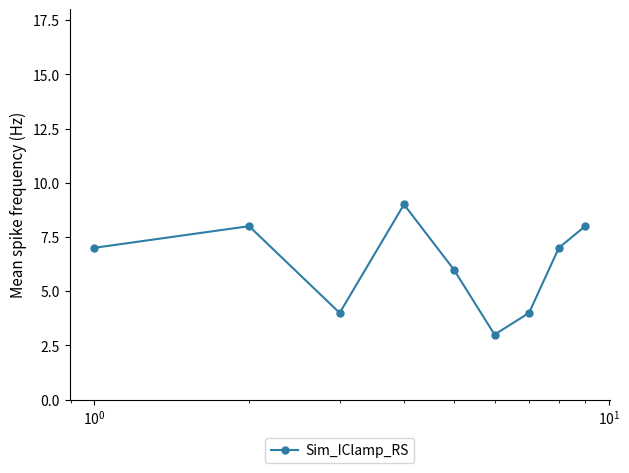

What is the difference between the maximum and minimum values?

6